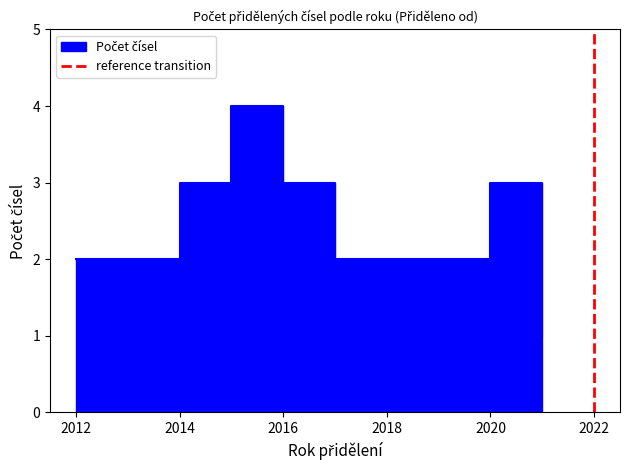

The value at 2022 is 2. True or false?

False